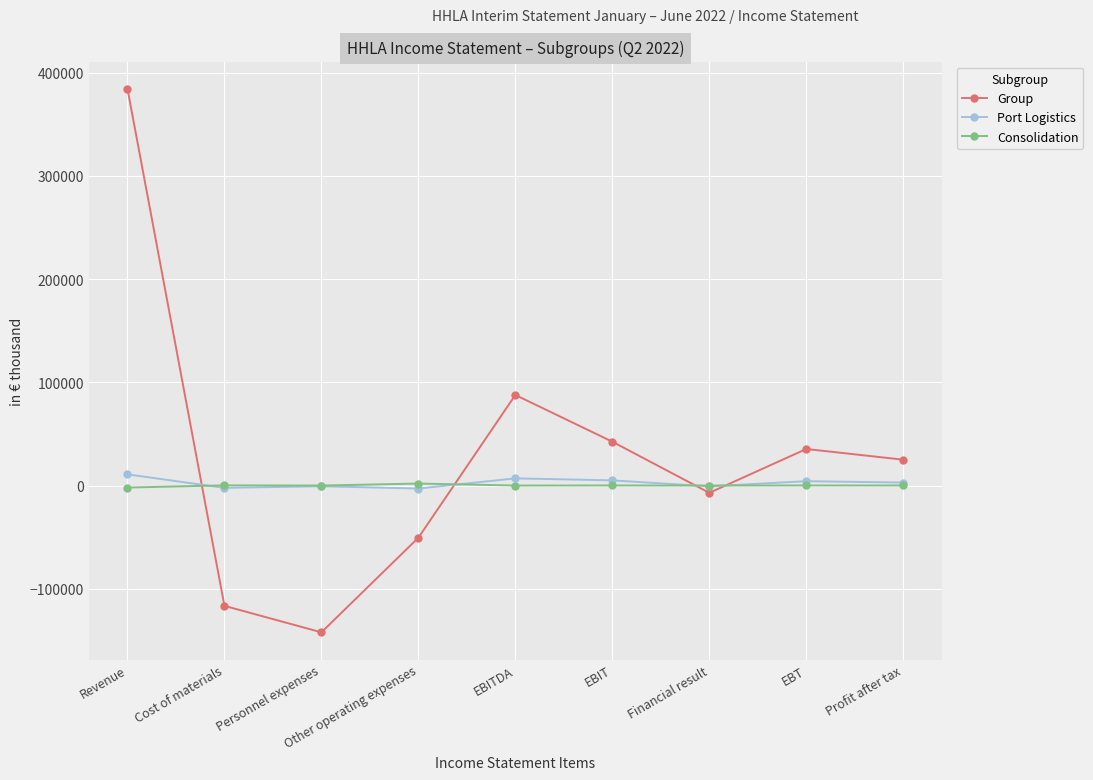

What is the value of the Consolidation point at the 9th from the left?

63